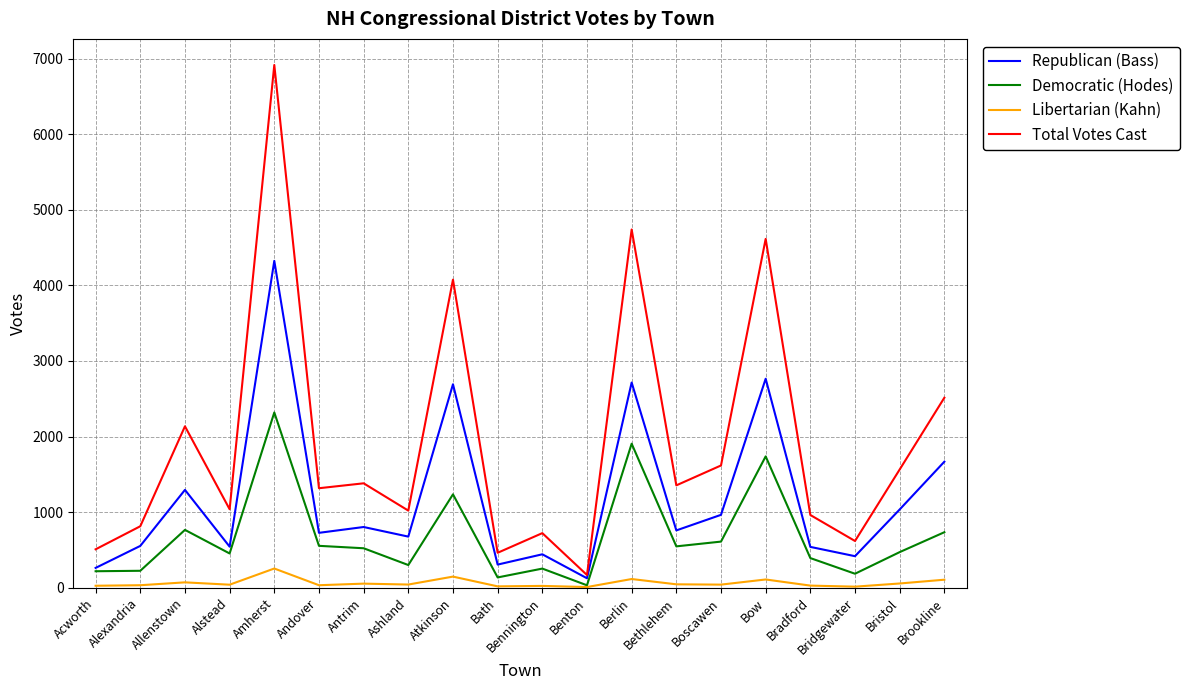

Rank the series by their average value, from lowest to highest.

Libertarian (Kahn), Democratic (Hodes), Republican (Bass), Total Votes Cast